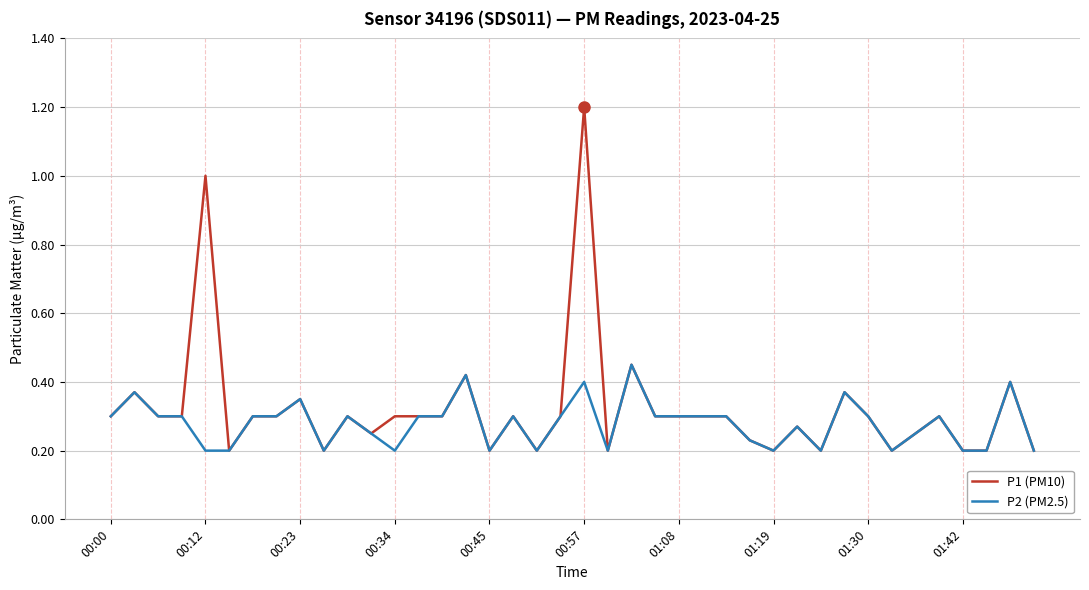

What is the greatest value displayed?

1.2